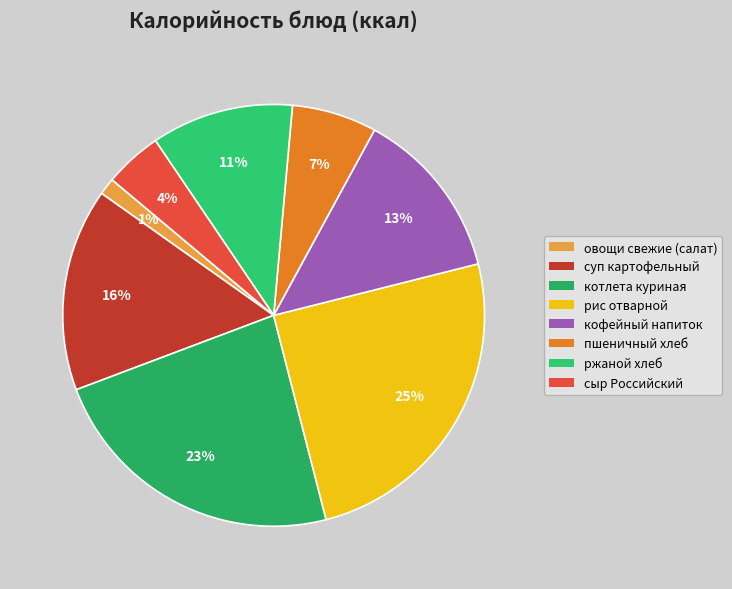

How many slices are in this pie chart?

8